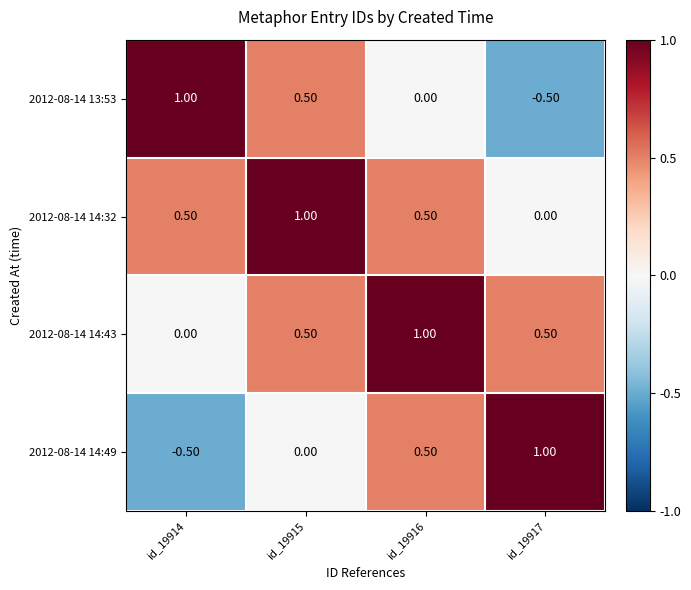

What is the spread (max minus min) of values at id_19915?

1.0